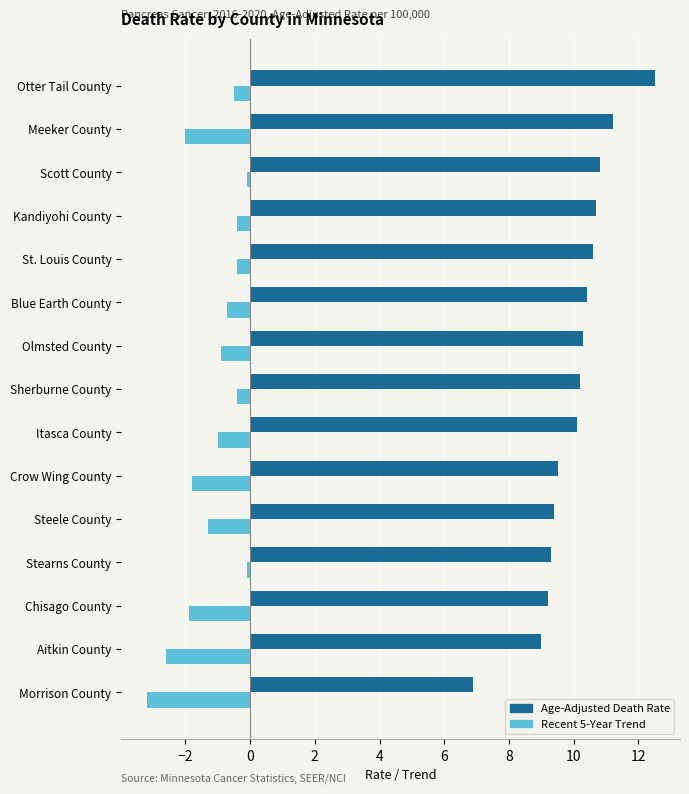

Between Crow Wing County and Otter Tail County, which series saw the biggest shift?

Age-Adjusted Death Rate